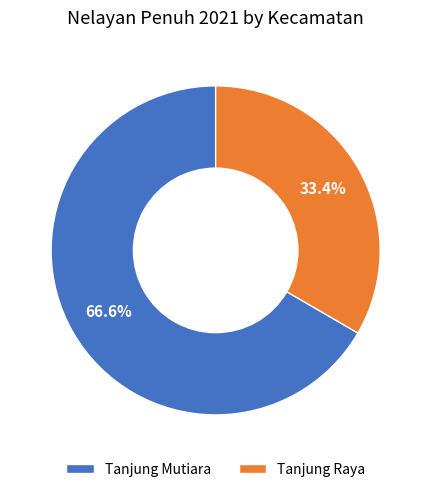

Which category has the biggest portion of the pie?

Tanjung Mutiara